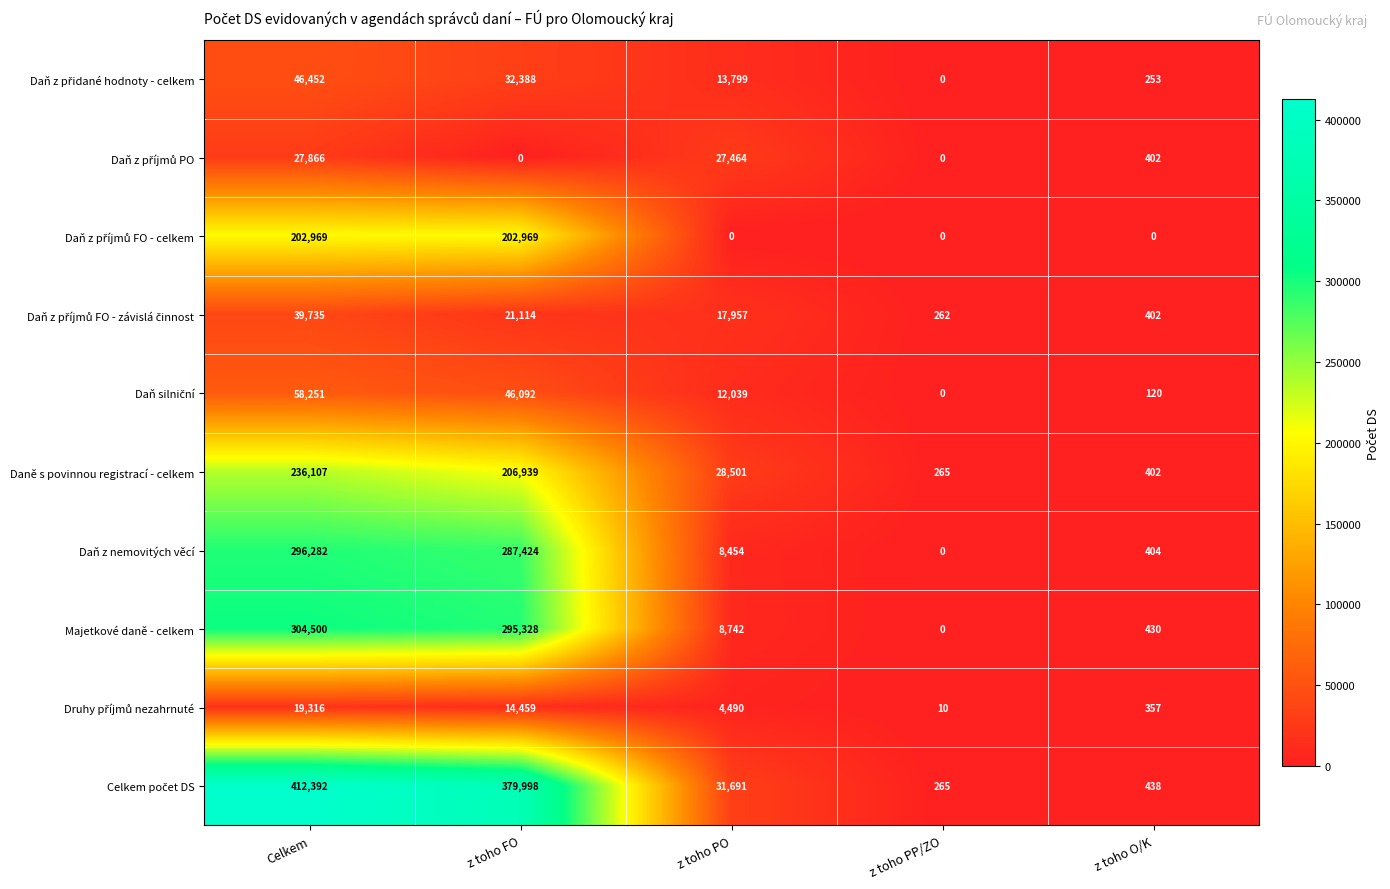

What is the difference between the highest and lowest values at z toho O/K?

438